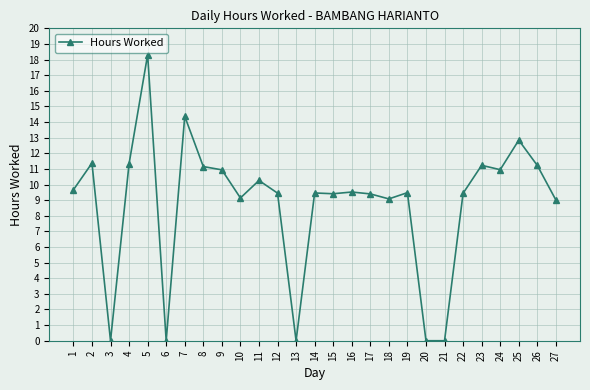

What is the maximum value shown in the chart?

18.3